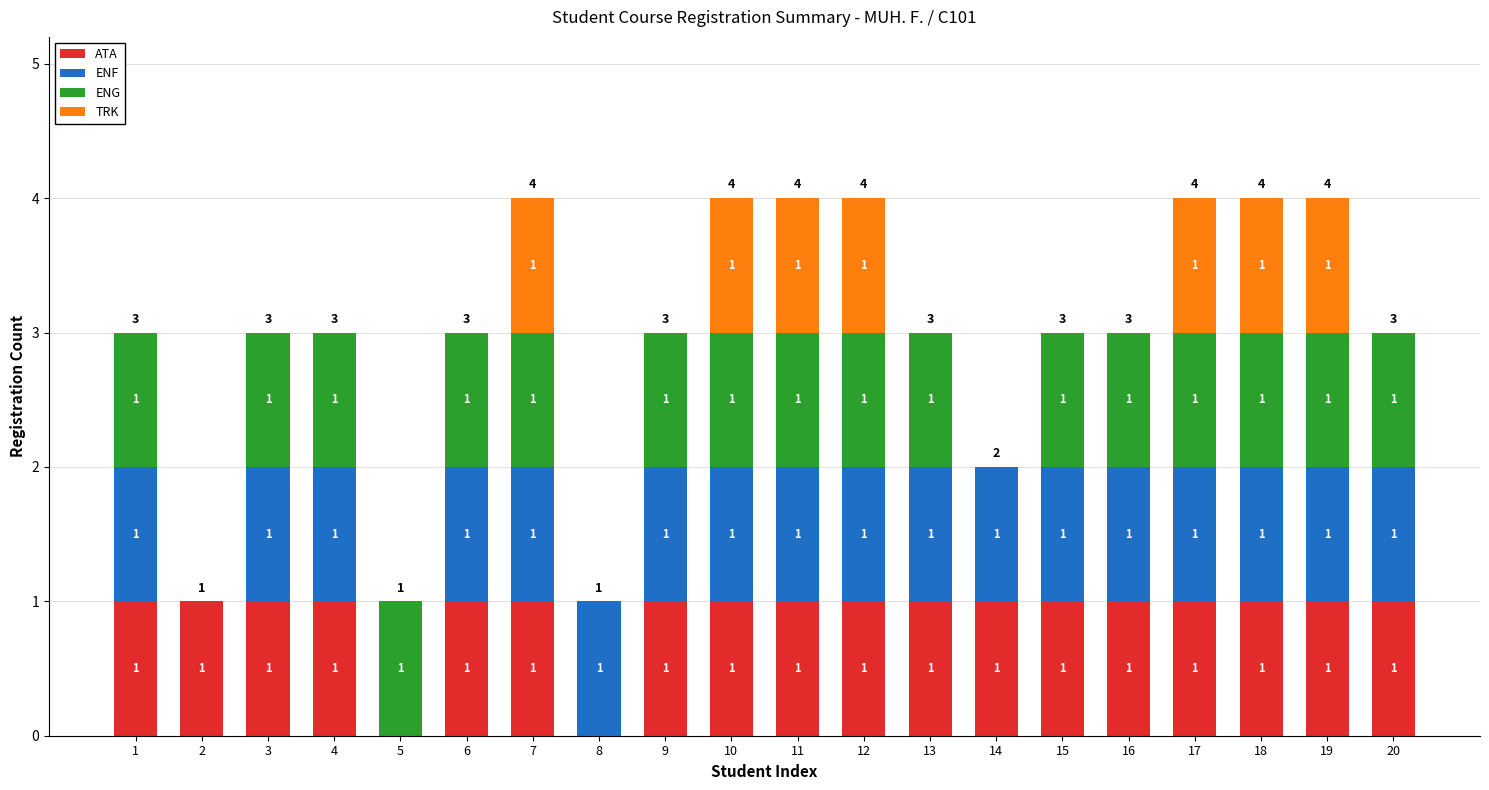

The value of ATA at 14 is 1. True or false?

True